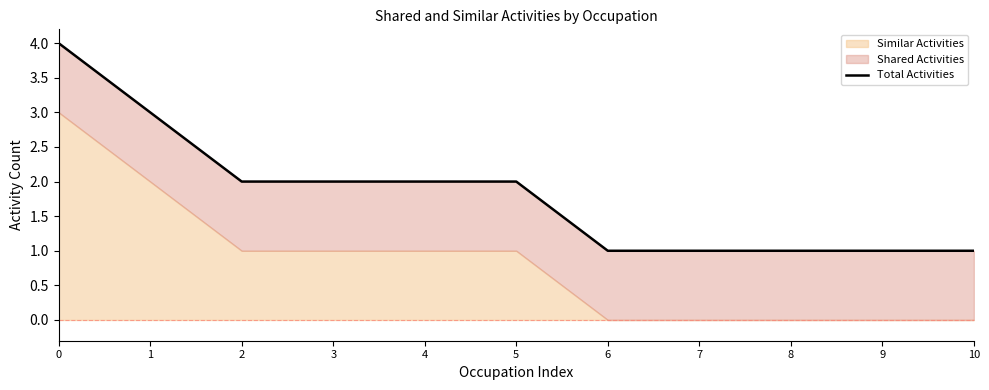

Where is the data nearest to the value 2?

2